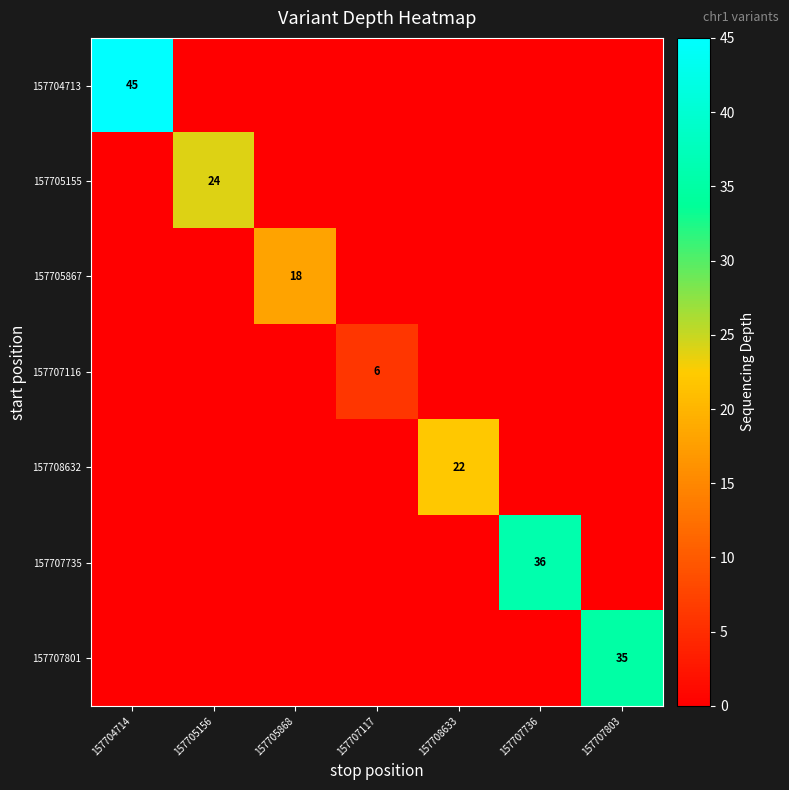

The value of 157705867 at 157705868 is 4. True or false?

False